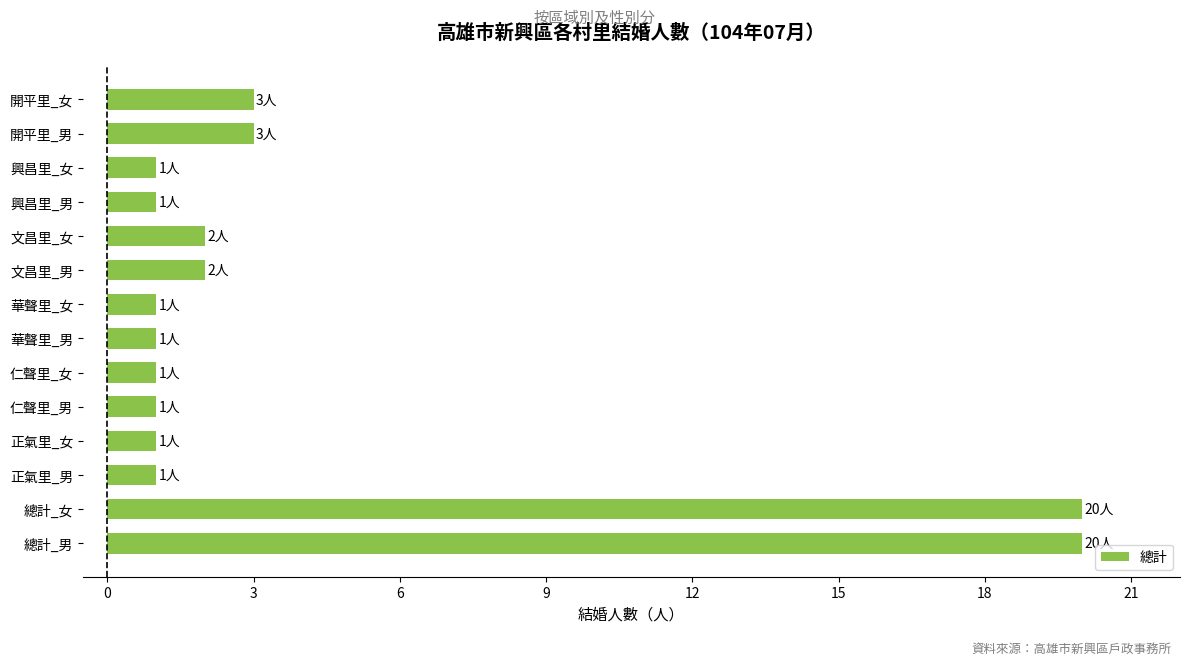

What is the minimum value shown in the chart?

1